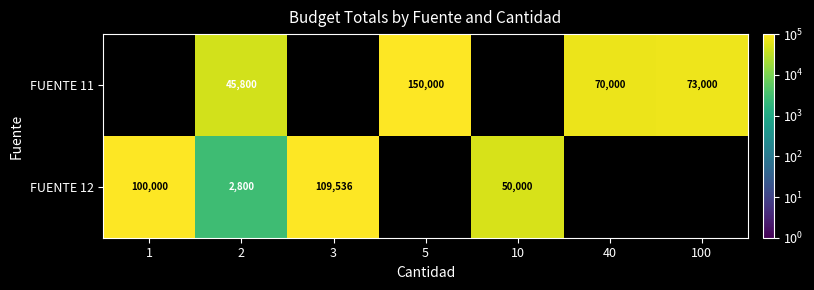

What is the greatest value displayed?

150000